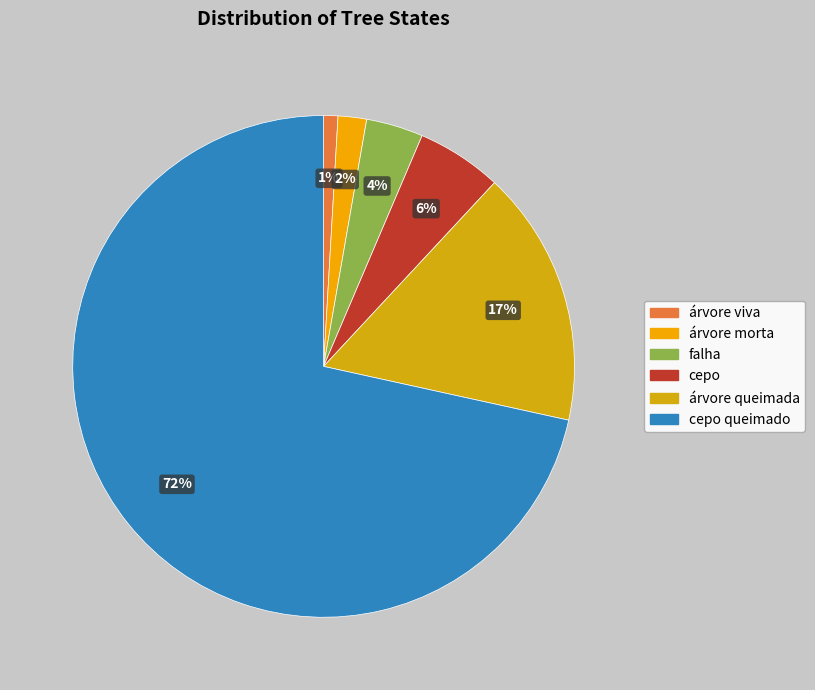

Which slice is the smallest?

árvore viva